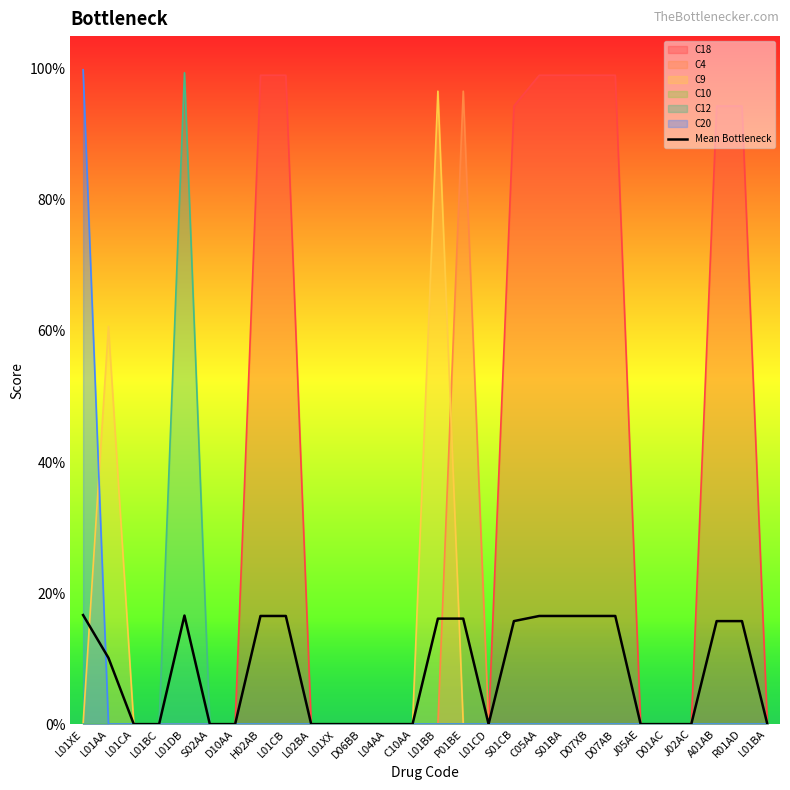

The value at L01BA is 0.0. True or false?

True